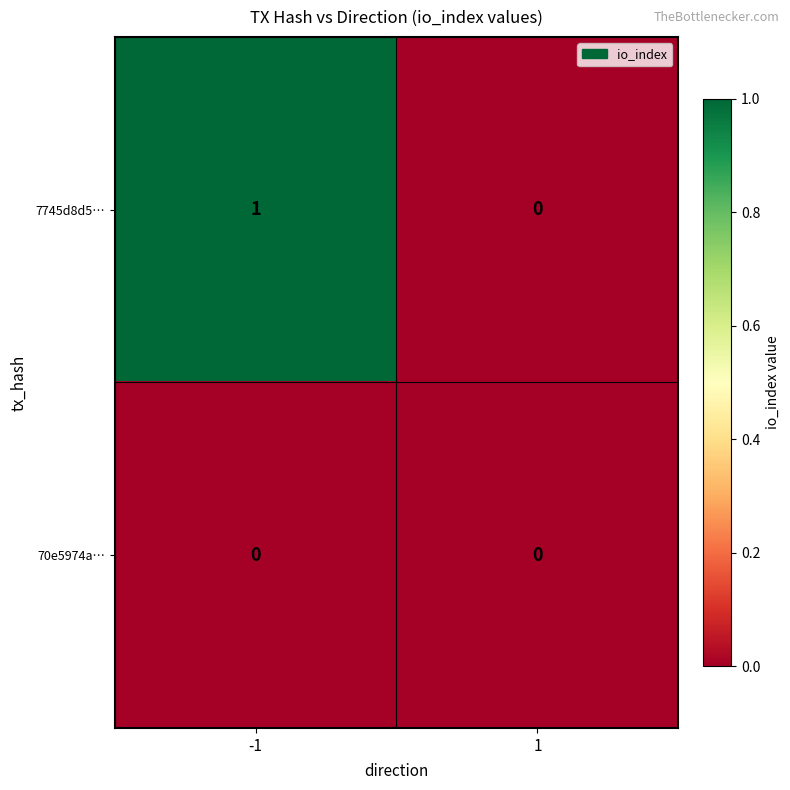

The value of 7745d8d5… at 1 is 1. True or false?

False